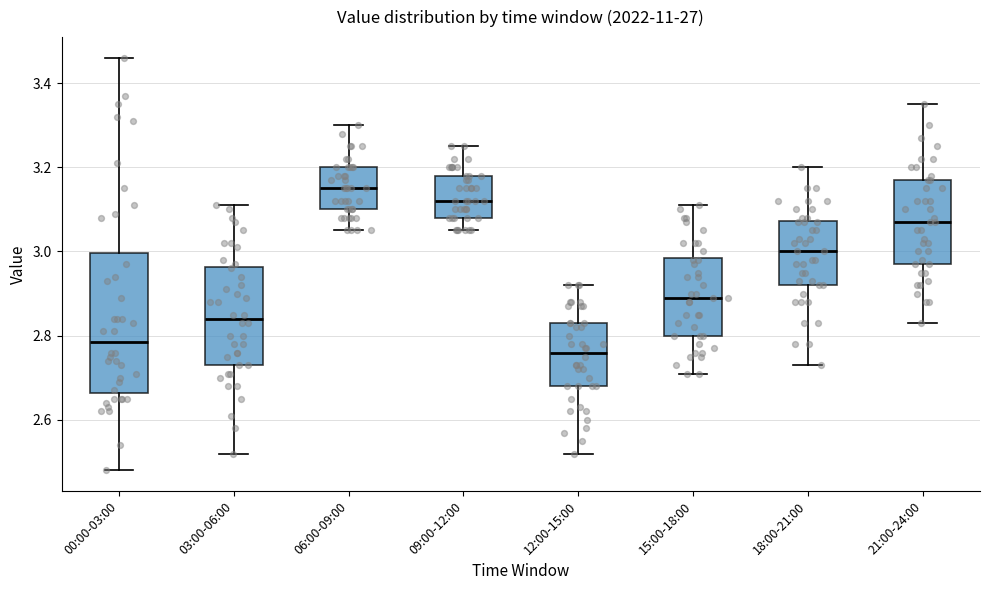

Where is the upper edge of the box for 00:00-03:00 on the y-axis? The values are not printed on the chart, so give them approximately, as read against the axis.

3.00